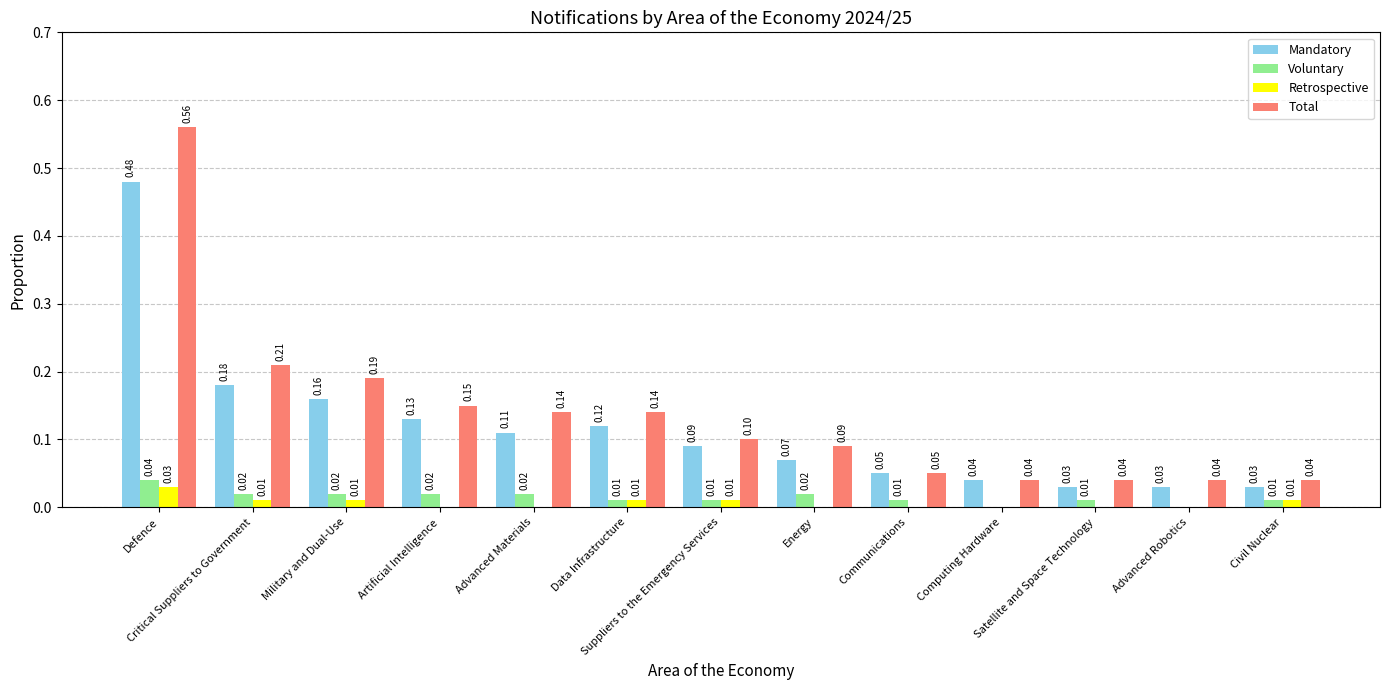

What is the sum of all Mandatory values?

1.5